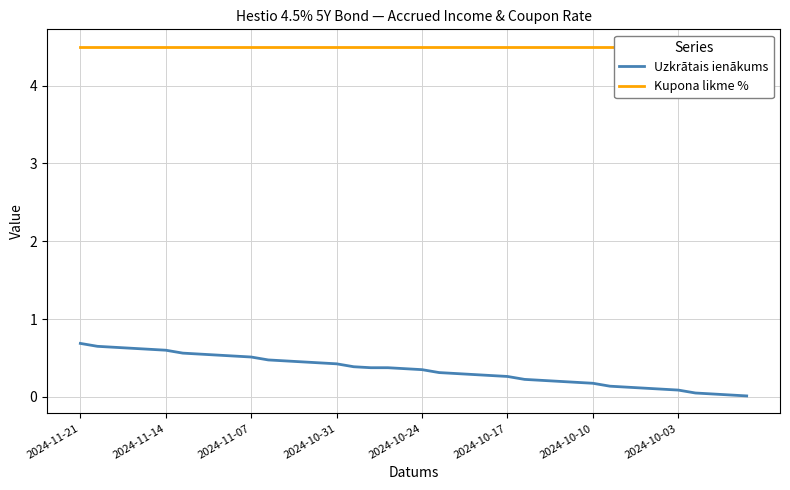

Rank the series by their maximum value, from lowest to highest.

Uzkrātais ienākums, Kupona likme %